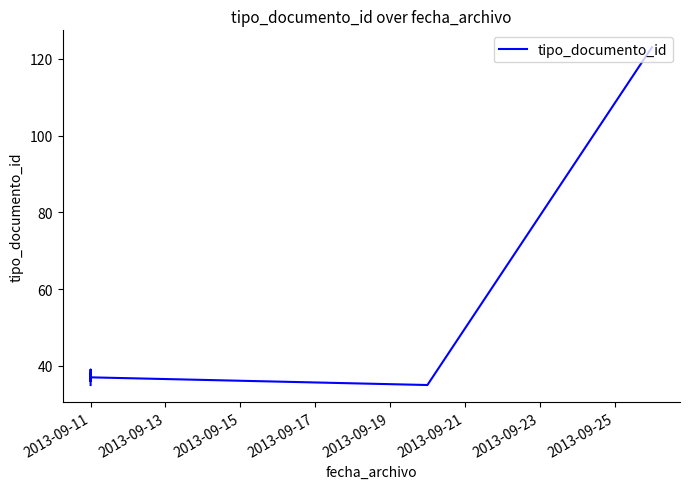

The value at 2013-09-11 is 36. True or false?

True